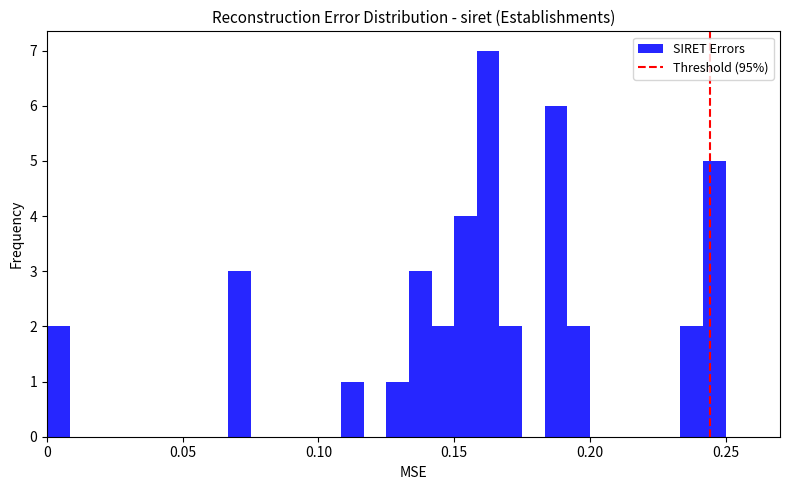

Read against the x-axis, roughly where is the centre of the tallest bar?

0.165